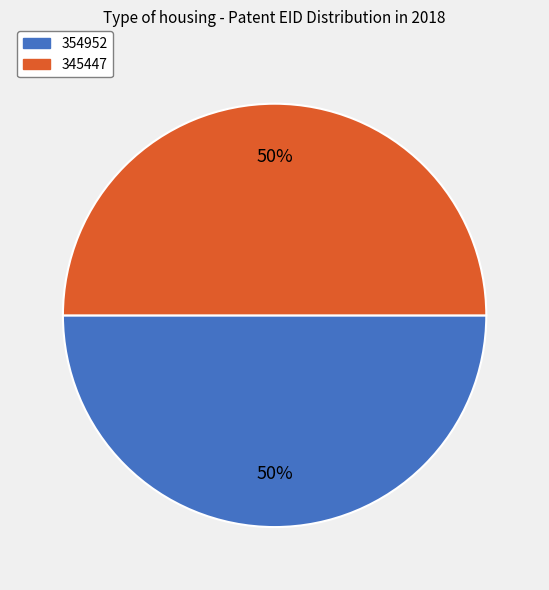

The 354952 slice represents 38% of the pie. True or false?

False